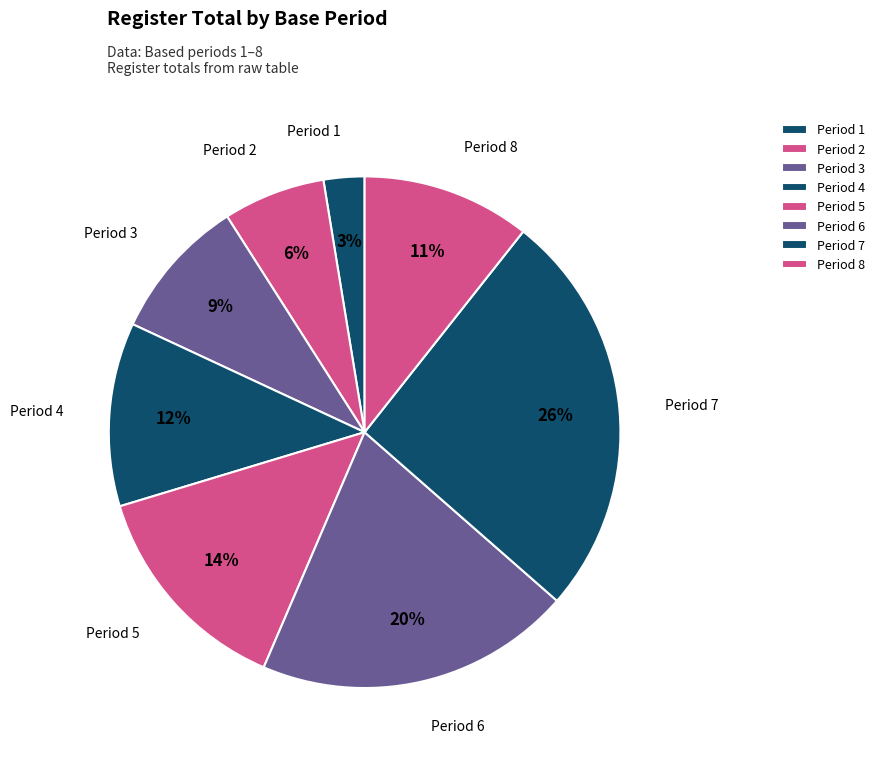

How many segments does this pie chart have?

8